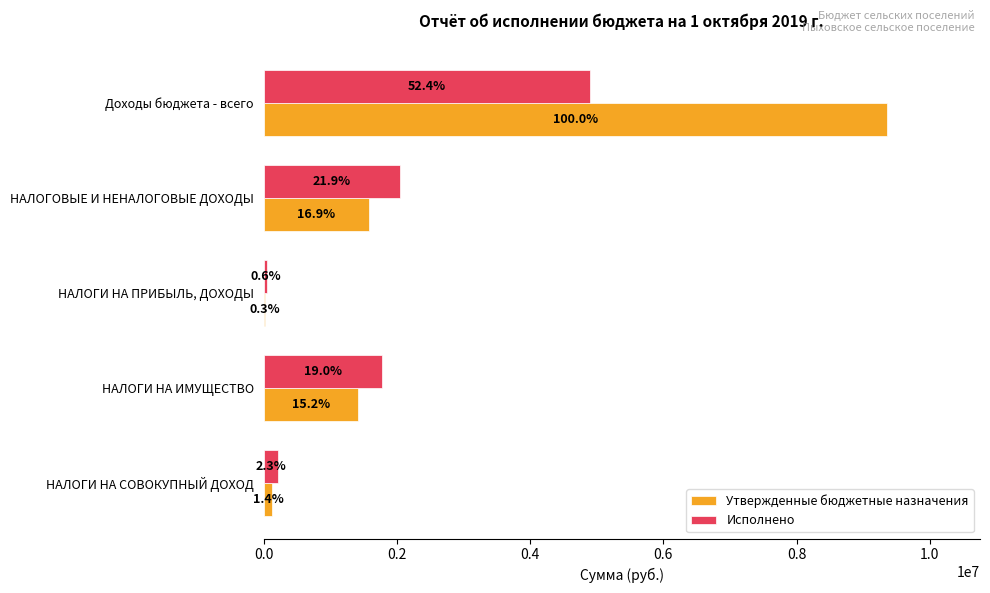

What are all the series names shown in the legend?

Утвержденные бюджетные назначения, Исполнено